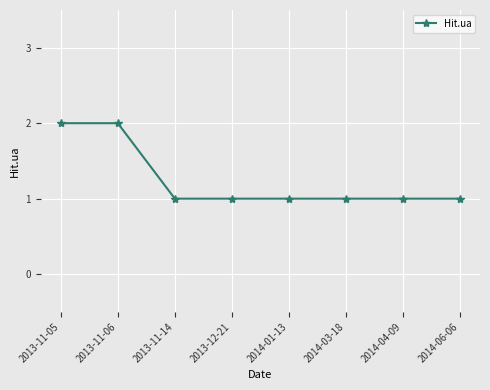

What position from the left is 2013-12-21?

4